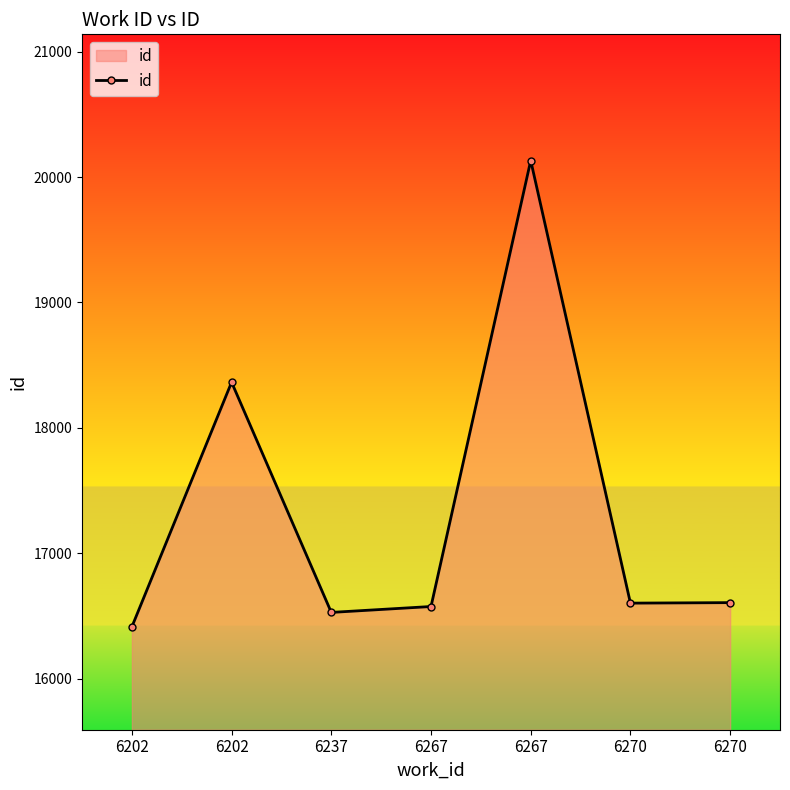

What value does the data have at 6202, to the nearest 100?

18400